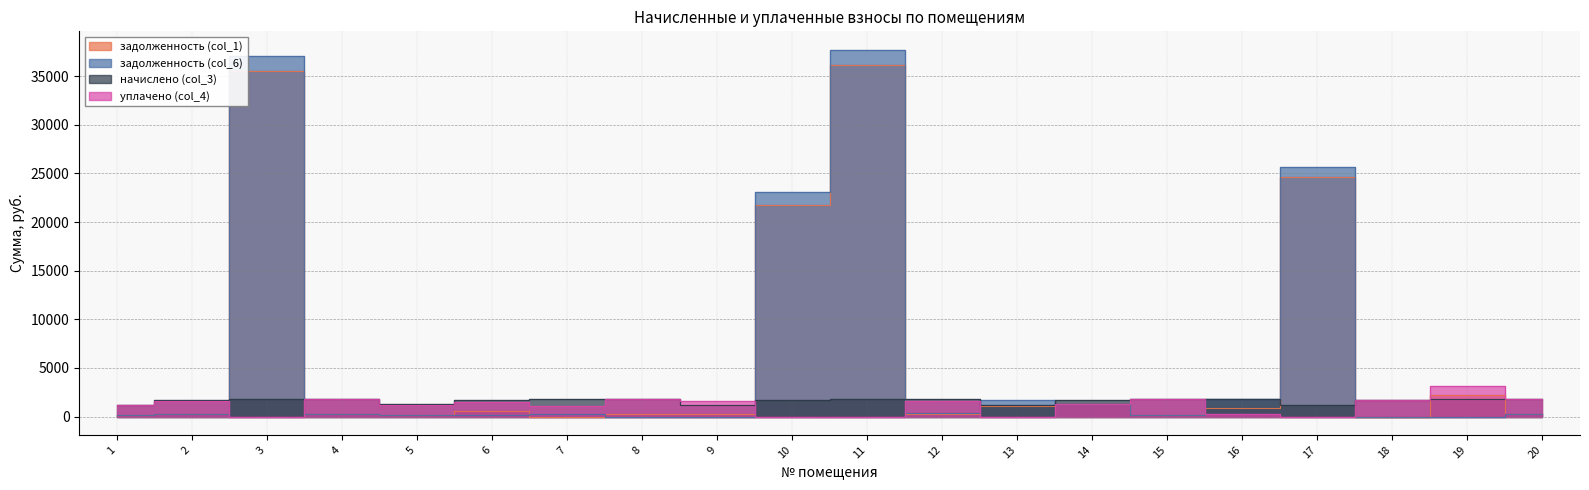

At which category does the chart reach its peak across all series?

11